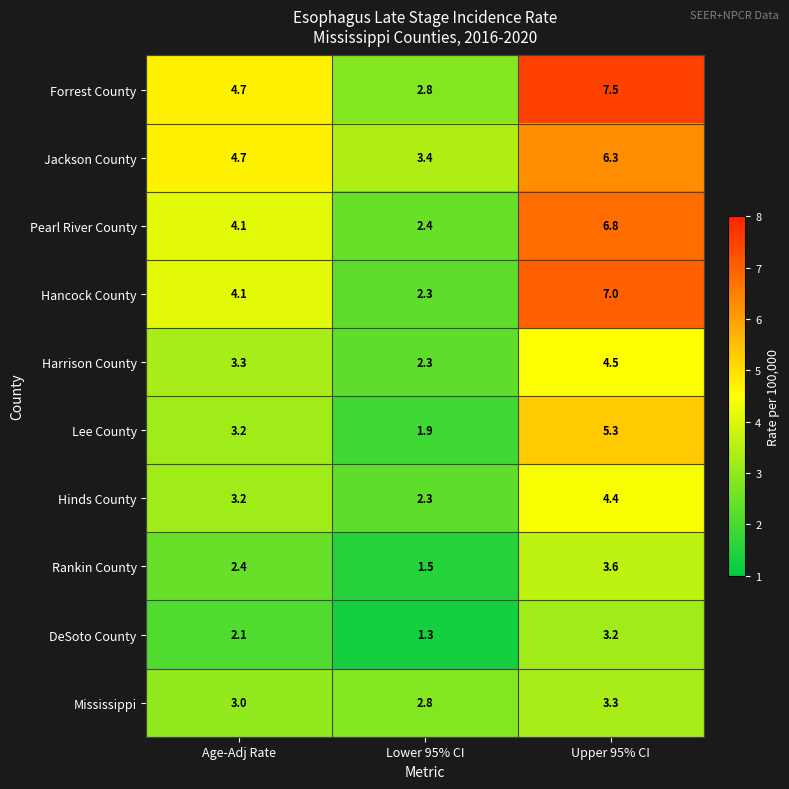

What is the average value of the Hancock County series?

4.5